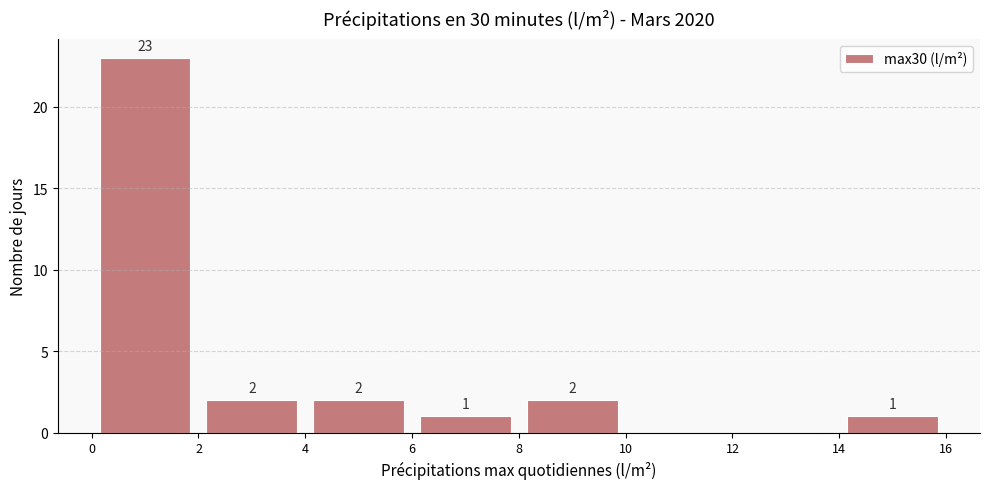

Which range on the x-axis has the tallest bar?

0 to 2